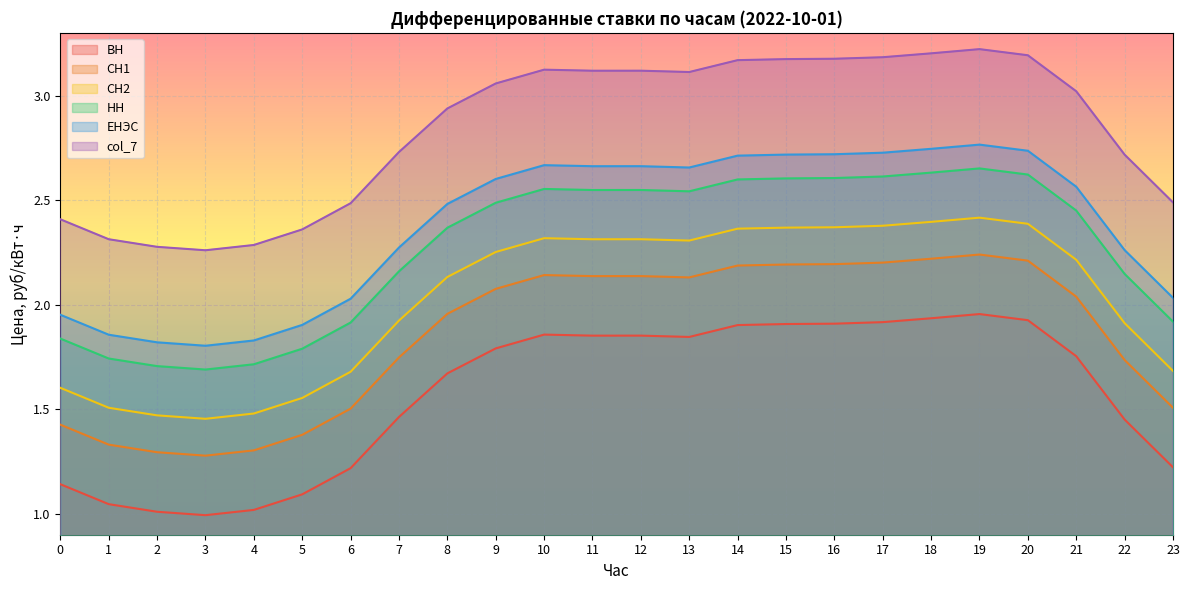

What is the difference between the СН1 values at 2 and 17?

0.9